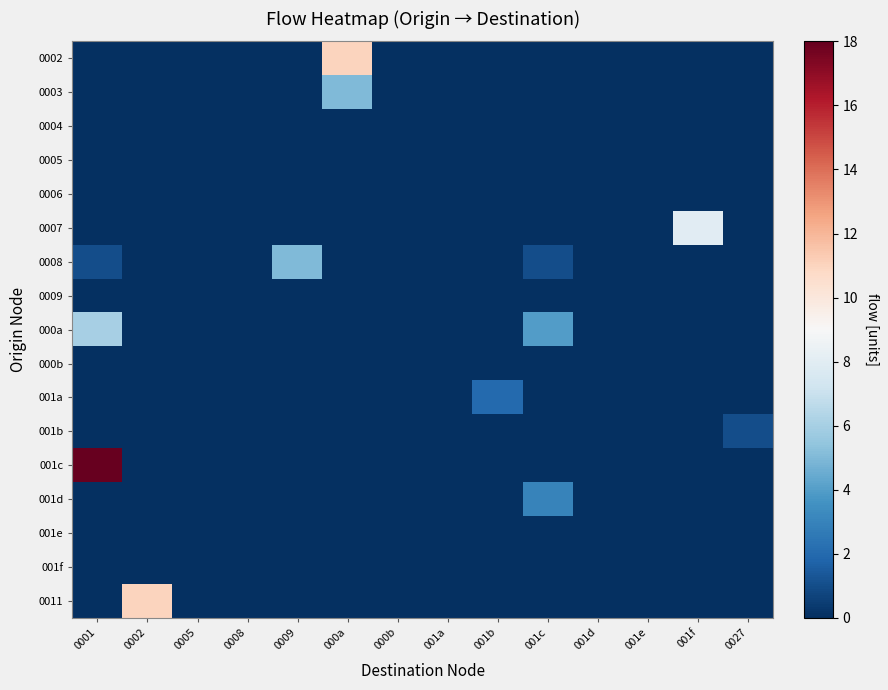

Count the number of data series in this chart.

17